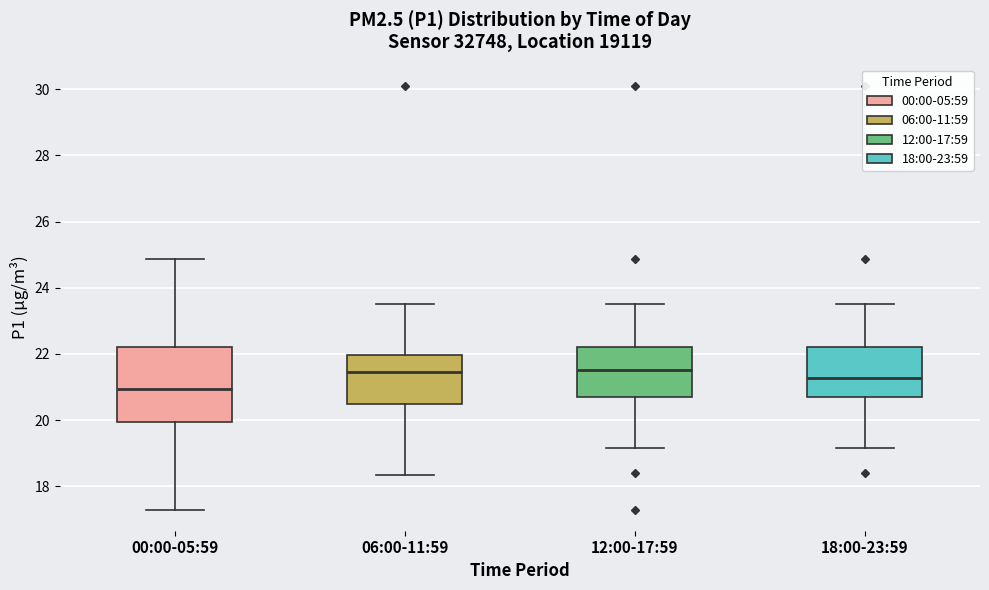

Which box is the tallest, from its lower edge to its upper edge?

00:00-05:59